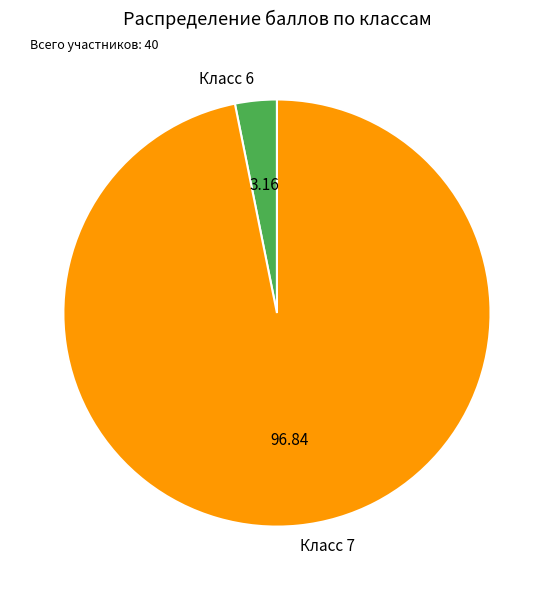

What is the ratio of the value at Класс 7 to the value at Класс 6?

30.7